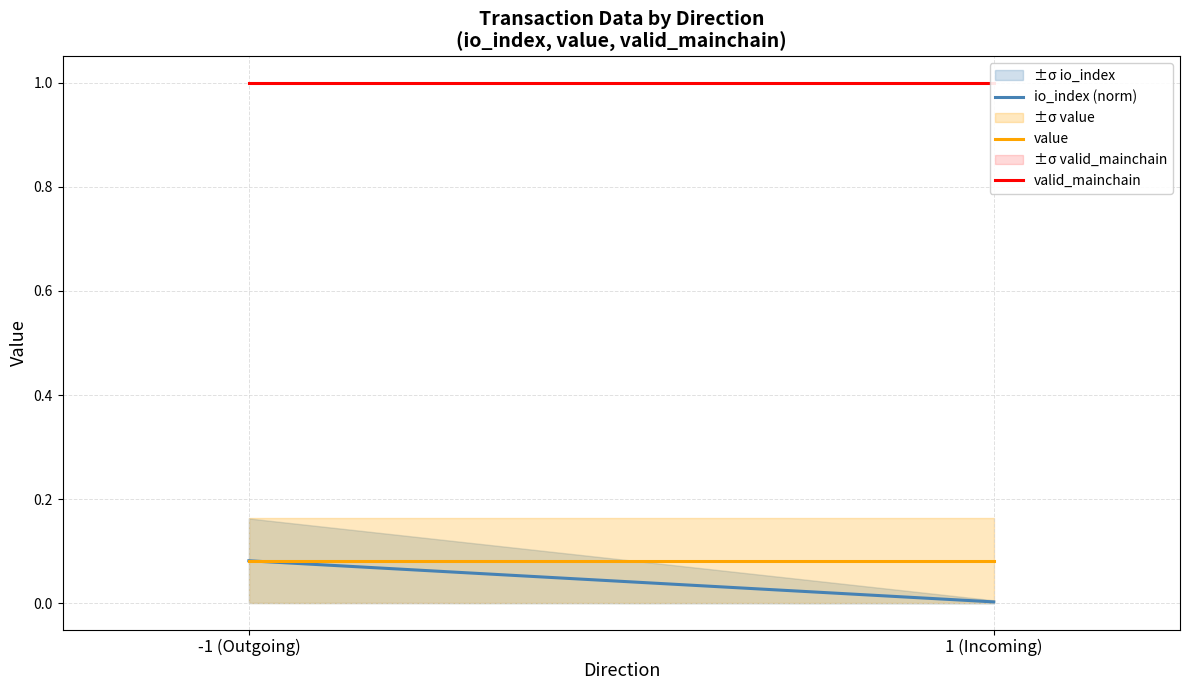

What is the value of the valid_mainchain point at the 1st from the left?

1.0